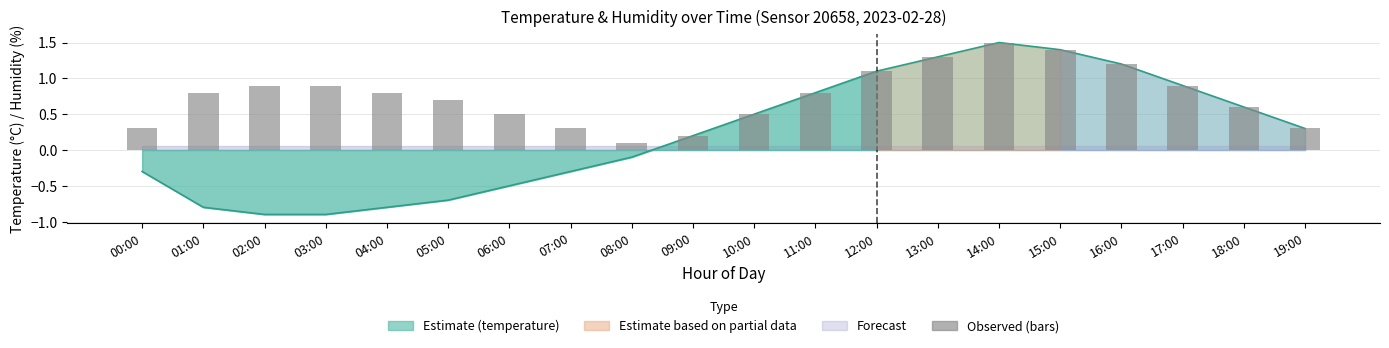

The value at 11:00 is 0.8. True or false?

True